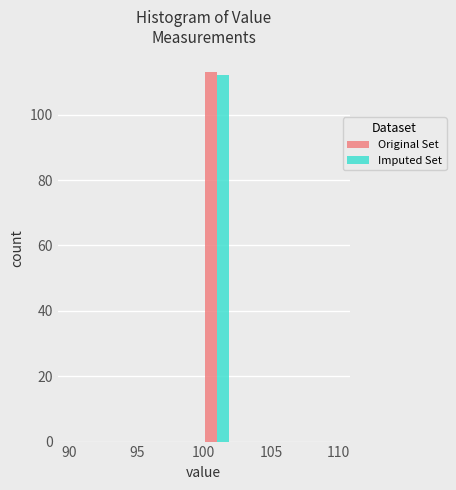

Reading left to right, transcribe this chart: for each range on the x-axis, give the height of each series' bar. The values are not printed on the chart, so give them approximately, as read against the axis.

90 to 92: Original Set=0	Imputed Set=0
92 to 94: Original Set=0	Imputed Set=0
94 to 96: Original Set=0	Imputed Set=0
96 to 98: Original Set=0	Imputed Set=0
98 to 100: Original Set=0	Imputed Set=0
100 to 102: Original Set=114	Imputed Set=112
102 to 104: Original Set=0	Imputed Set=0
104 to 106: Original Set=0	Imputed Set=0
106 to 108: Original Set=0	Imputed Set=0
108 to 110: Original Set=0	Imputed Set=0